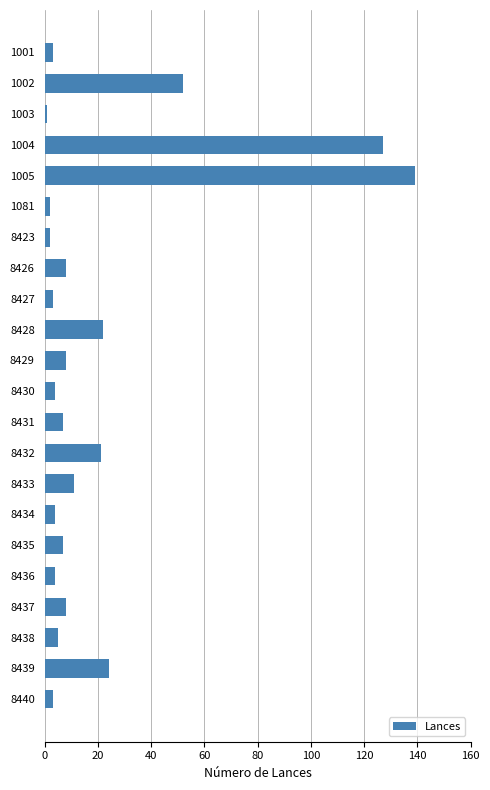

The value at 8437 is 8. True or false?

True